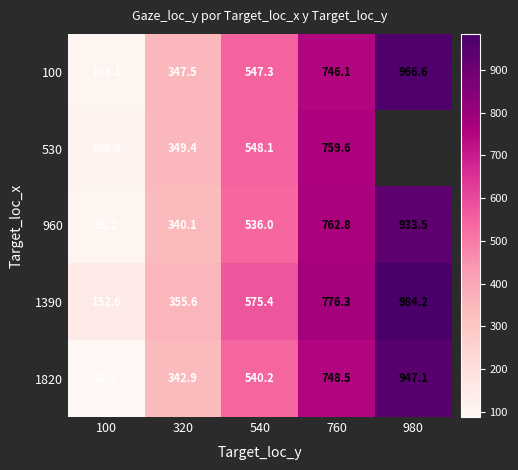

Is the value of 960 at 100 greater than the value of 1390 at 760?

No